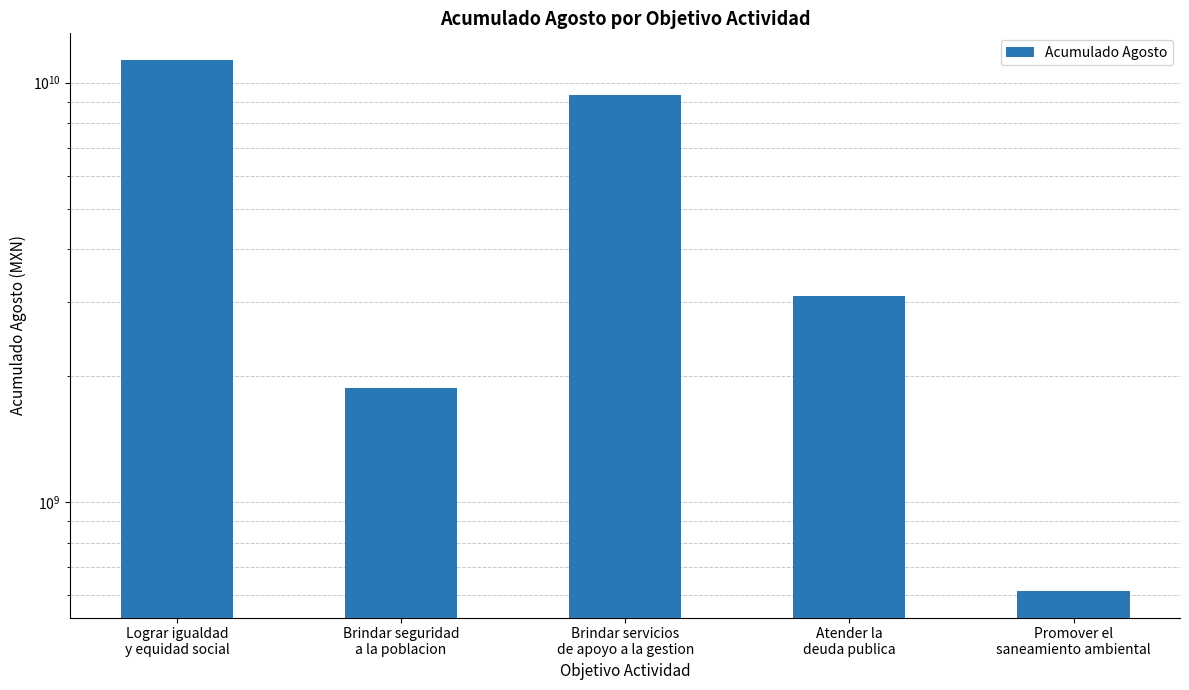

Approximately how many times larger is the value at Lograr igualdad
y equidad social compared to Atender la
deuda publica?

3.6